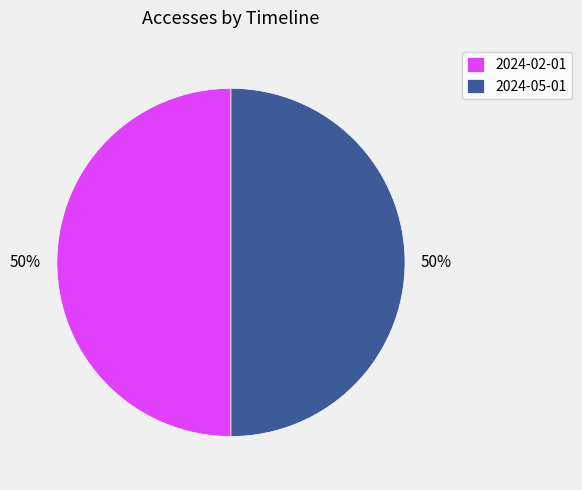

The 2024-02-01 slice represents 64% of the pie. True or false?

False